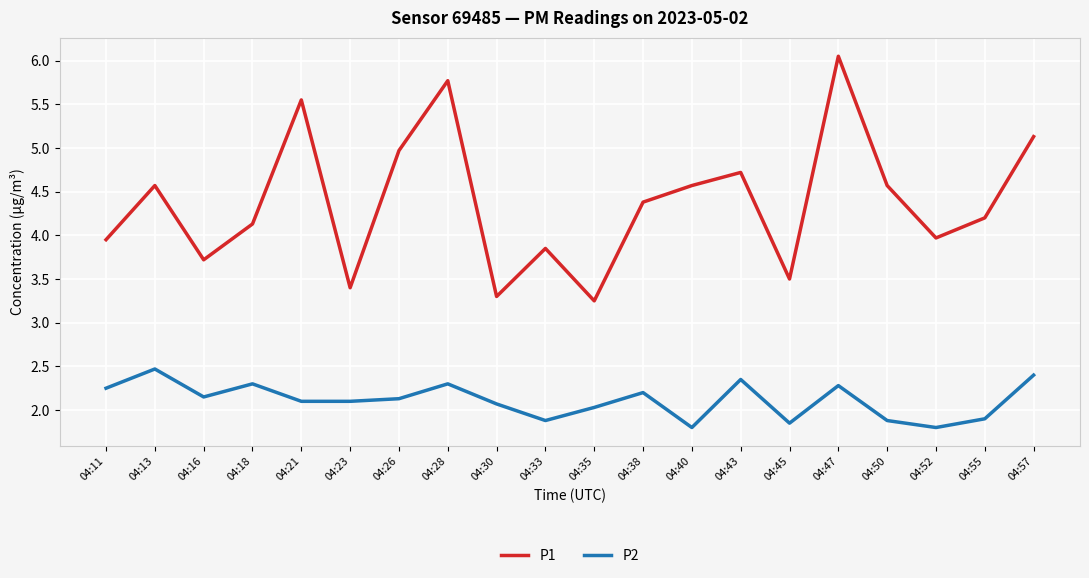

Which series has the widest spread of values?

P1